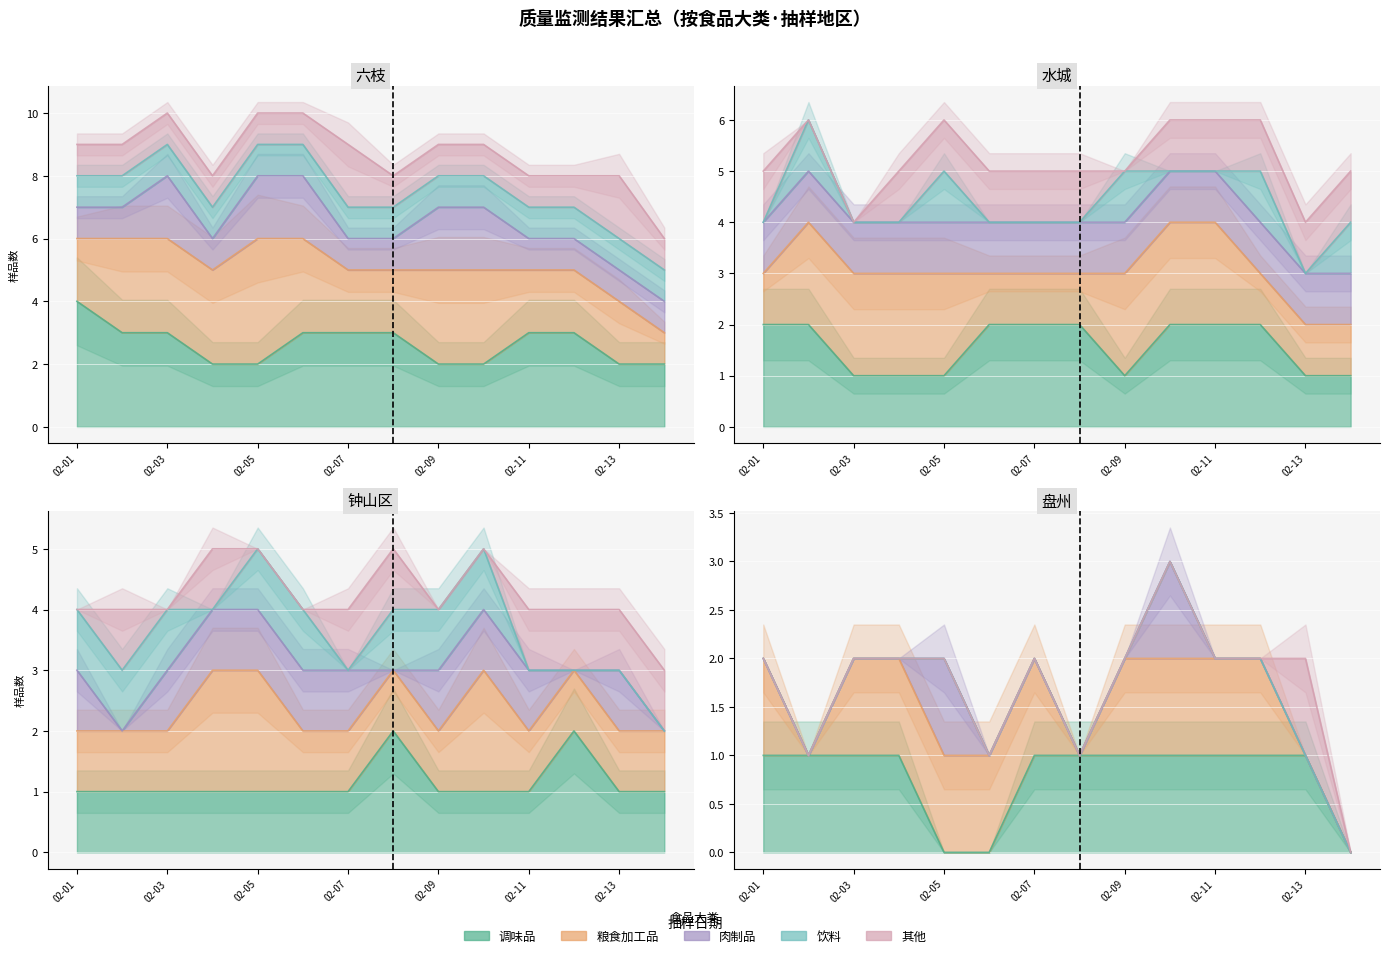

How many 其他 values are between 2 and 3?

10